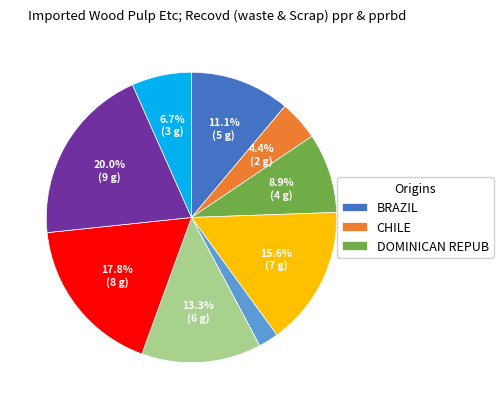

How many segments does this pie chart have?

9